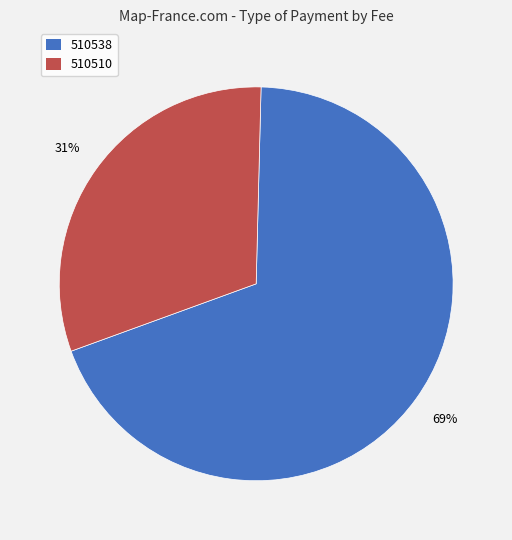

Do 510510 and 510538 together represent more than half of the pie?

Yes